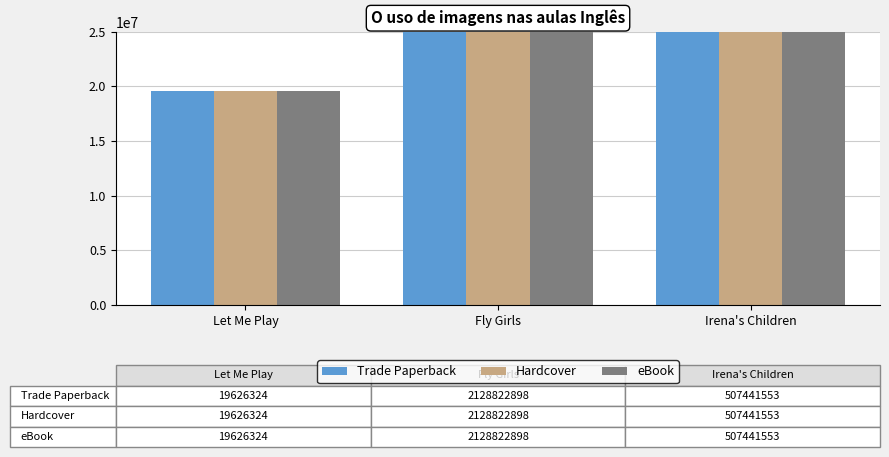

Which series has the largest range (max minus min)?

Trade Paperback